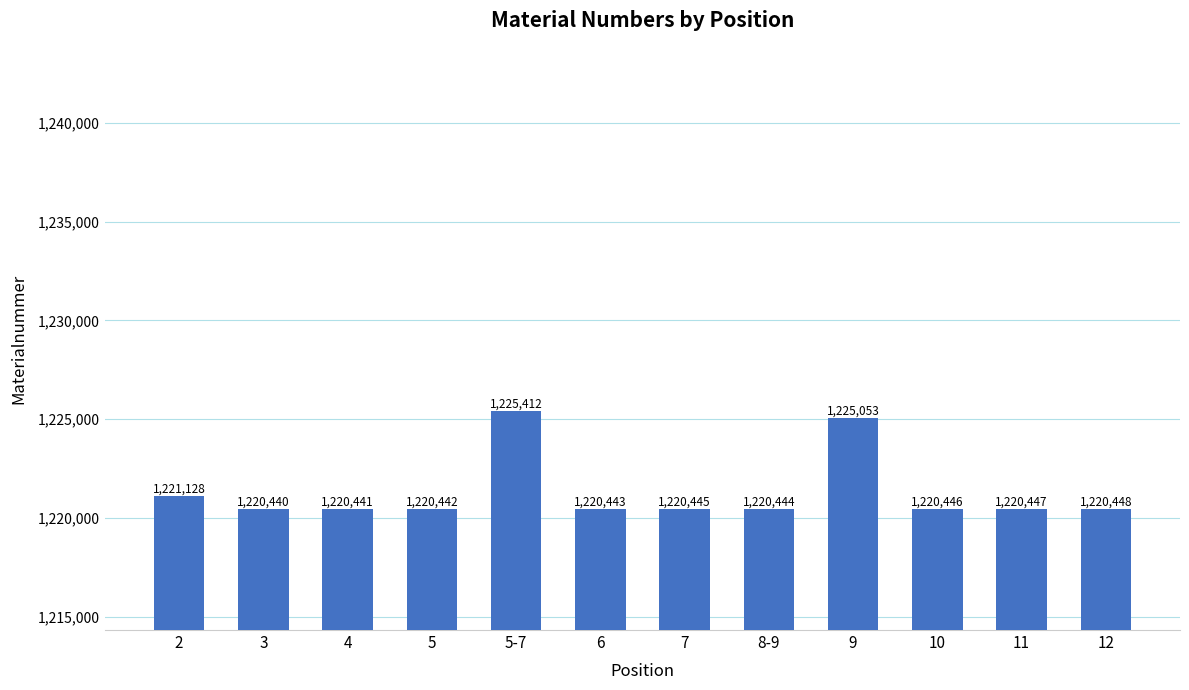

How many distinct data groups are displayed?

1